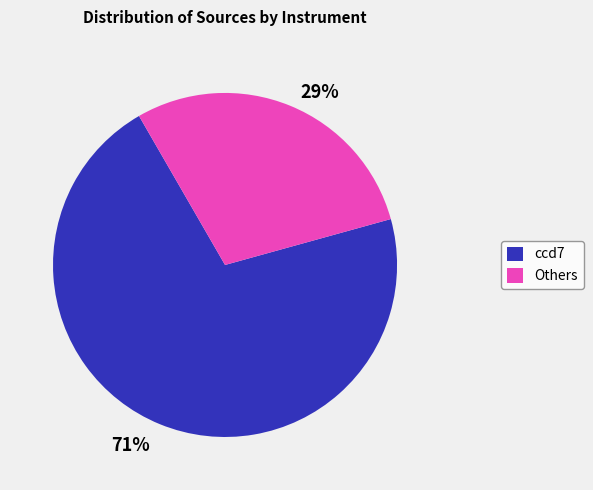

The ccd7 slice represents 80% of the pie. True or false?

False